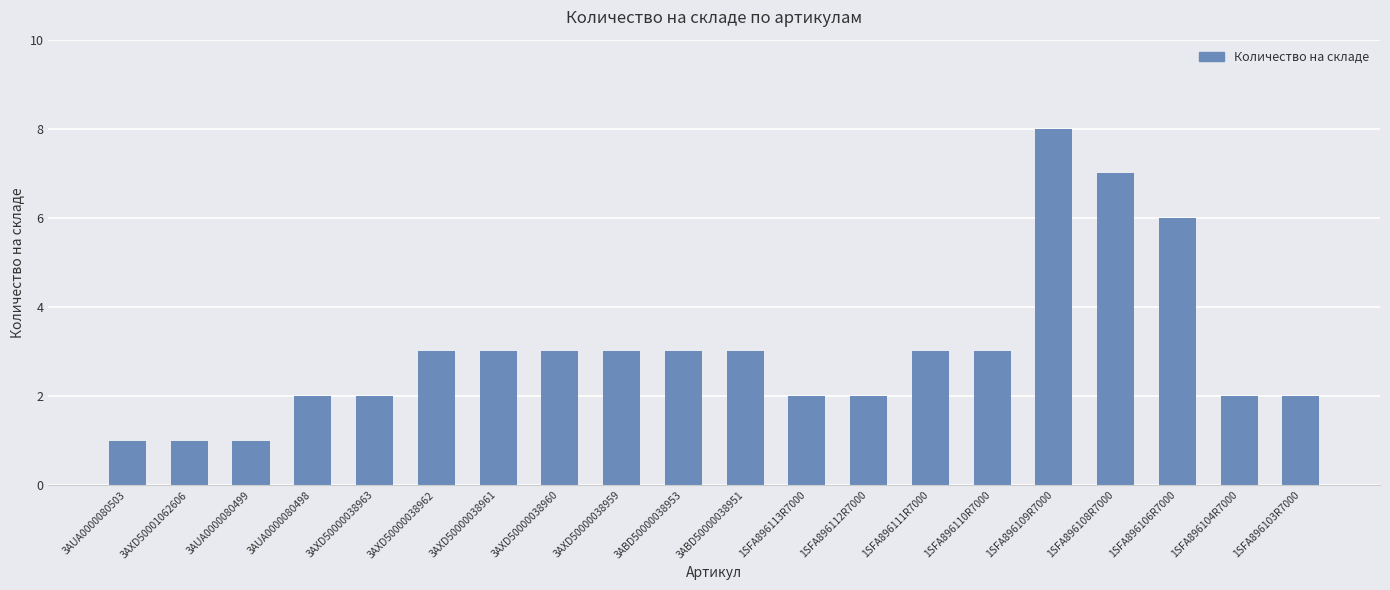

How many categories are shown in the chart?

20